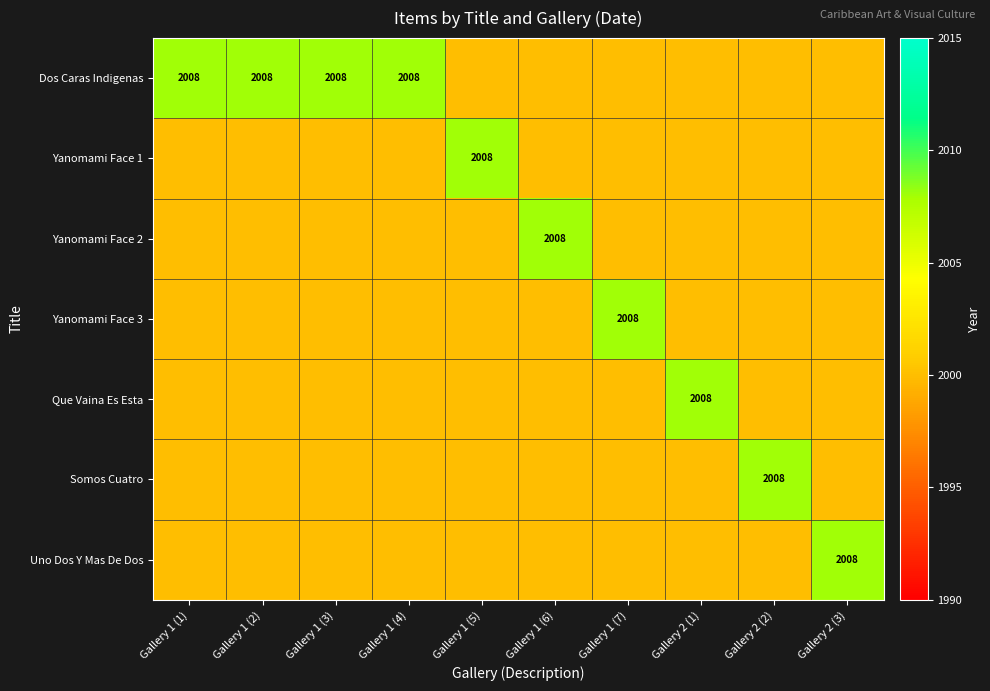

The Dos Caras Indigenas series shows 2008 at Gallery 1 (3). True or false?

True